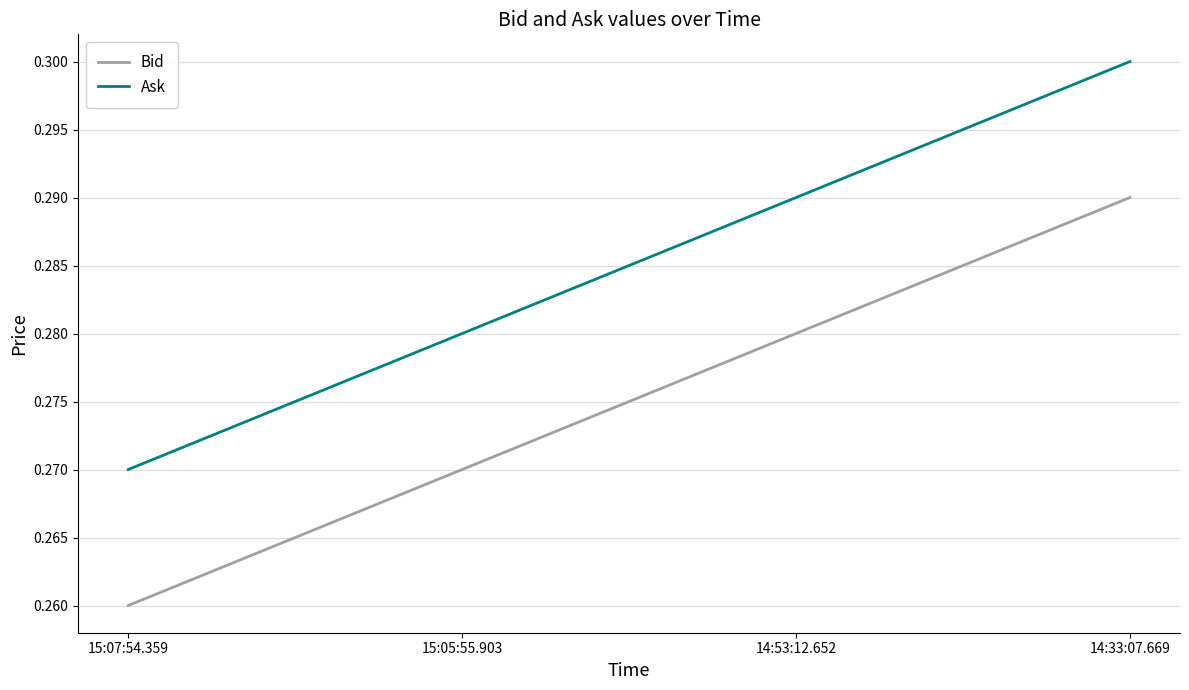

Which category has the highest value in the Bid series?

14:33:07.669